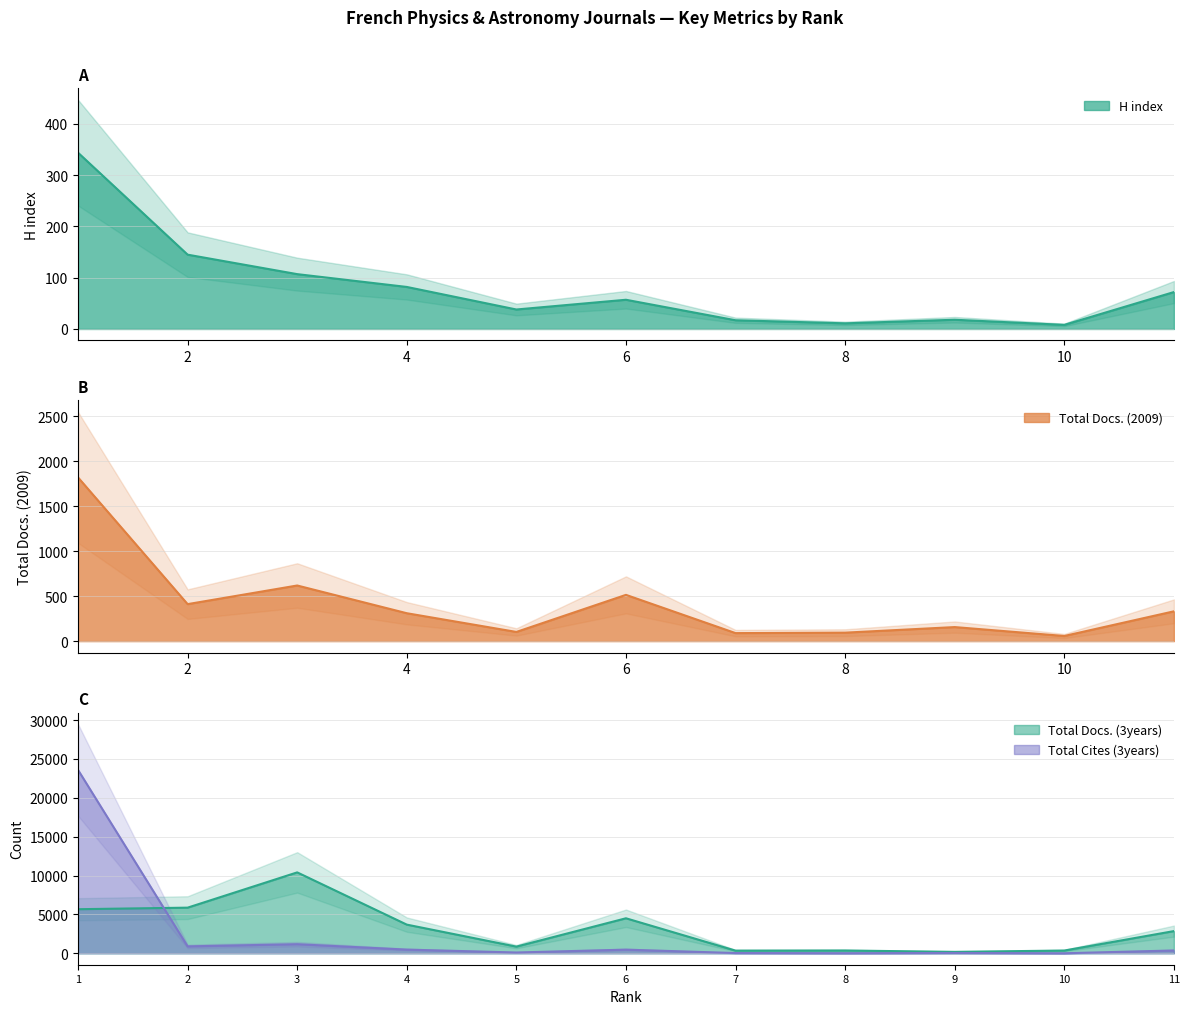

Where is the first local maximum for Total Cites (3years)?

3